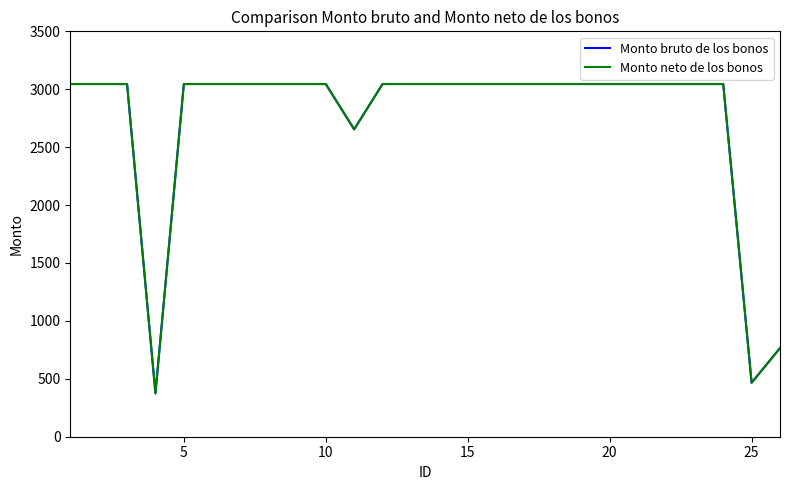

How many interior local valleys does the Monto neto de los bonos series have?

3